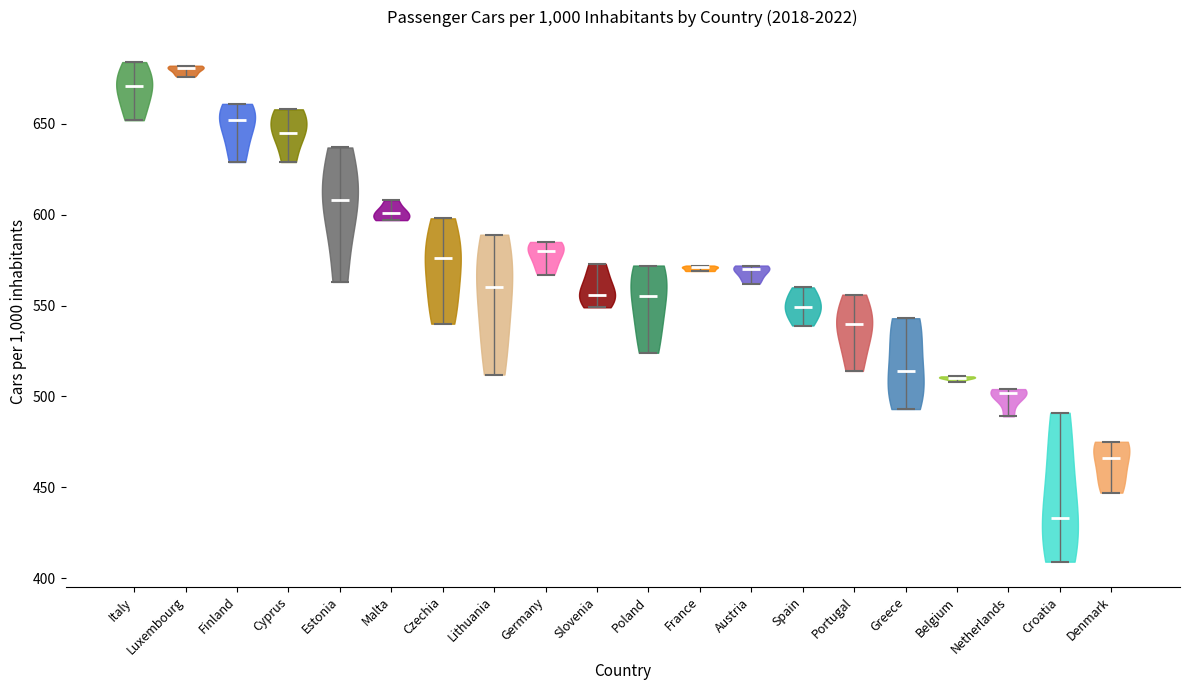

What is the lowest point the violin for Austria reaches on the y-axis? The values are not printed on the chart, so give them approximately, as read against the axis.

560